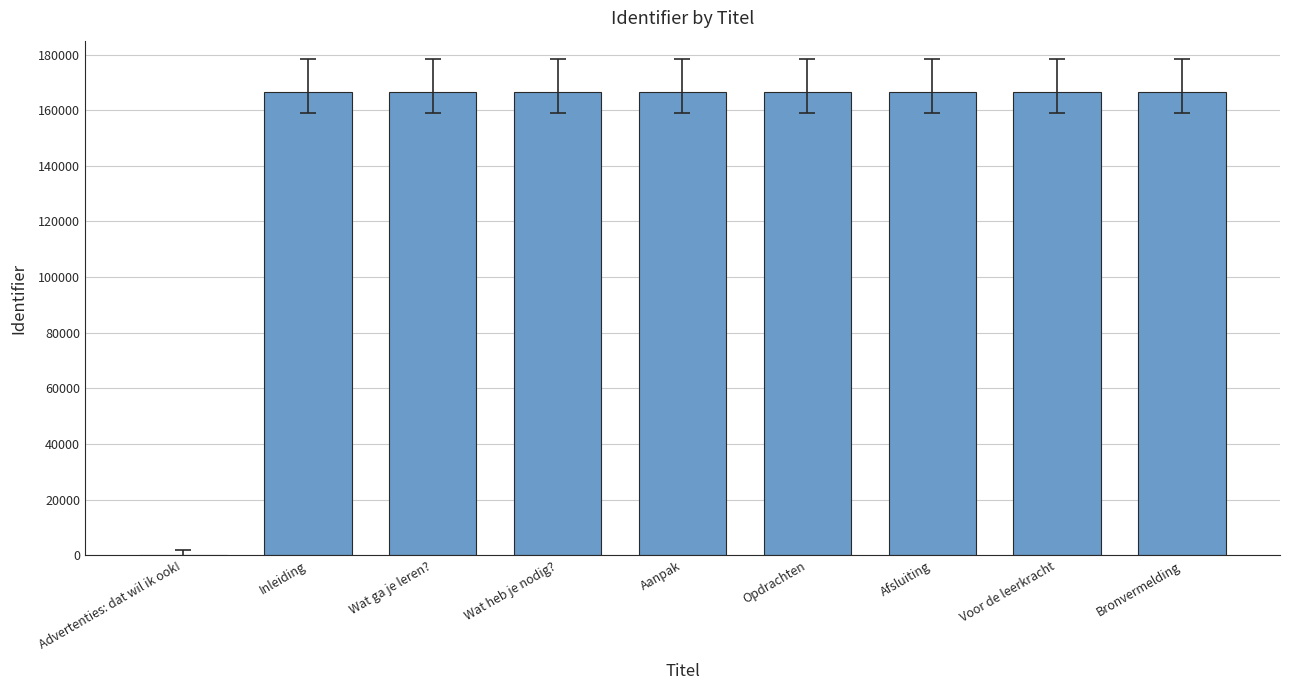

What is the ratio of the value at Aanpak to the value at Wat heb je nodig??

1.0